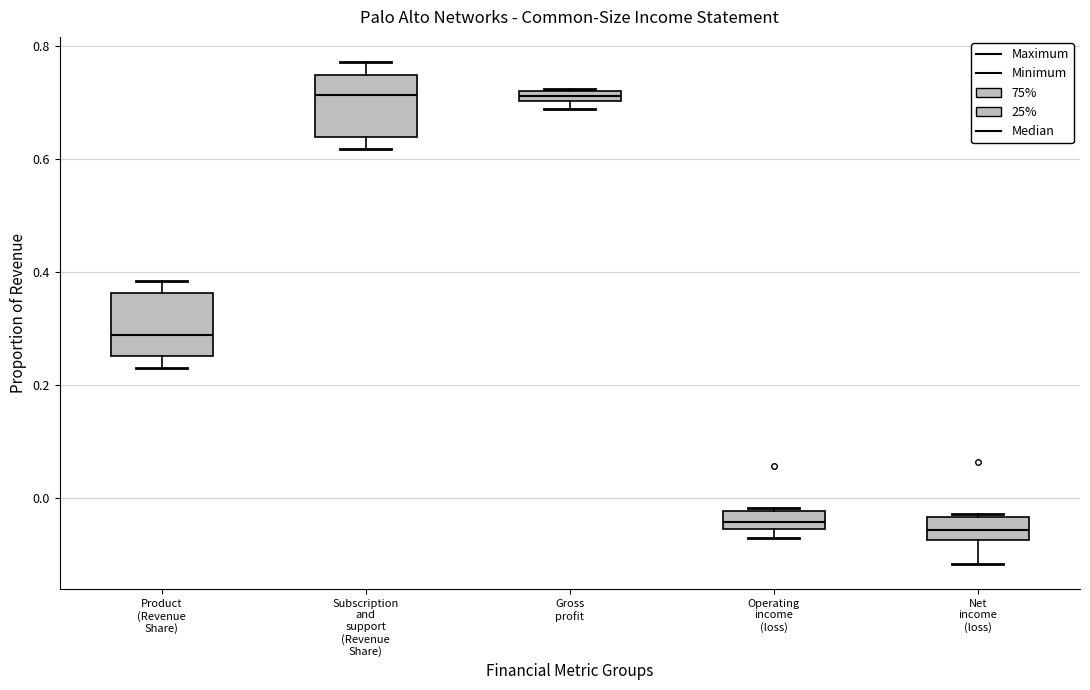

Where does the lower whisker of the box for Subscription and support (Revenue Share) end on the y-axis? The values are not printed on the chart, so give them approximately, as read against the axis.

0.62